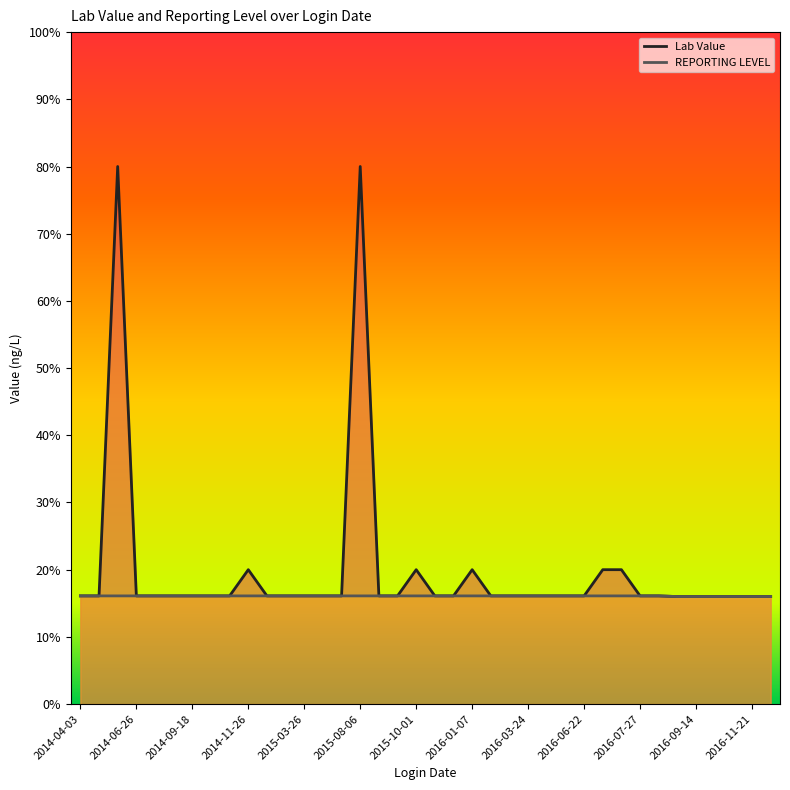

The value of Lab Value at 19 is 10.9. True or false?

False